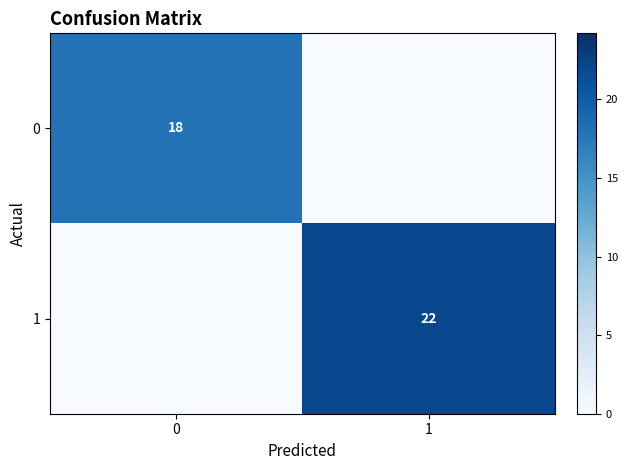

True or false: 1 has a value of 22 at 1.

True